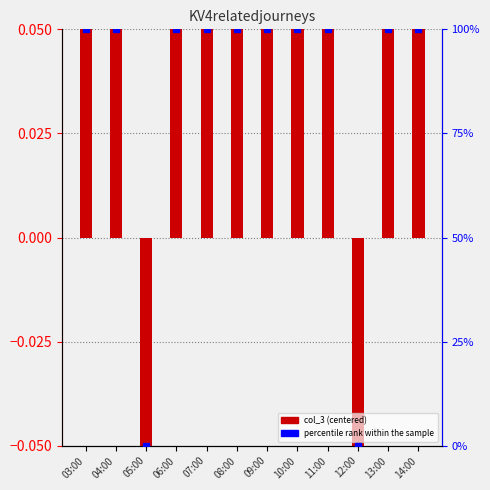

Rank the series by their average value, from lowest to highest.

col_3 (centered), percentile rank within the sample